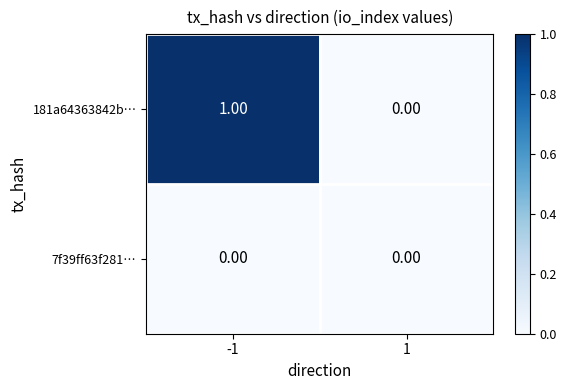

Which series has the largest total across all categories?

181a64363842b…